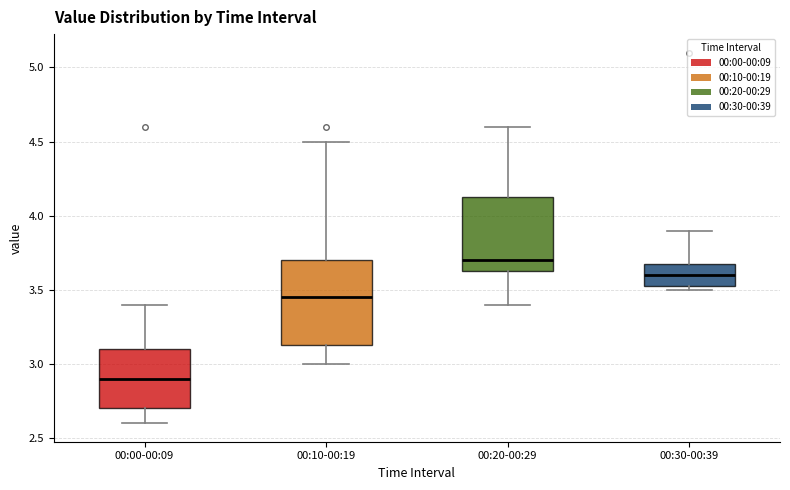

Comparing the boxes themselves (not the whiskers), which one is the tallest?

00:10-00:19